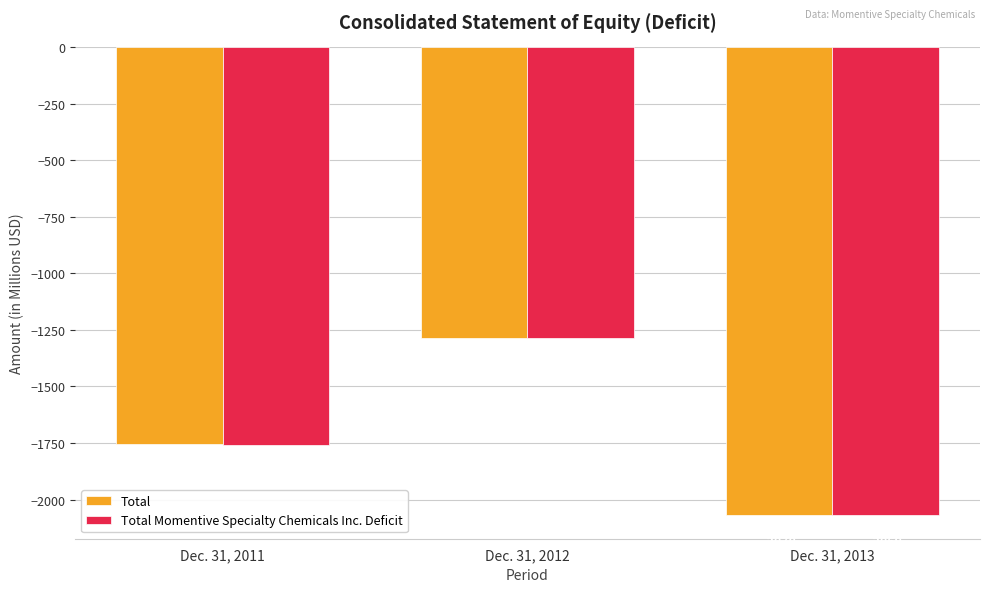

At which label is Total closest to -1678?

Dec. 31, 2011